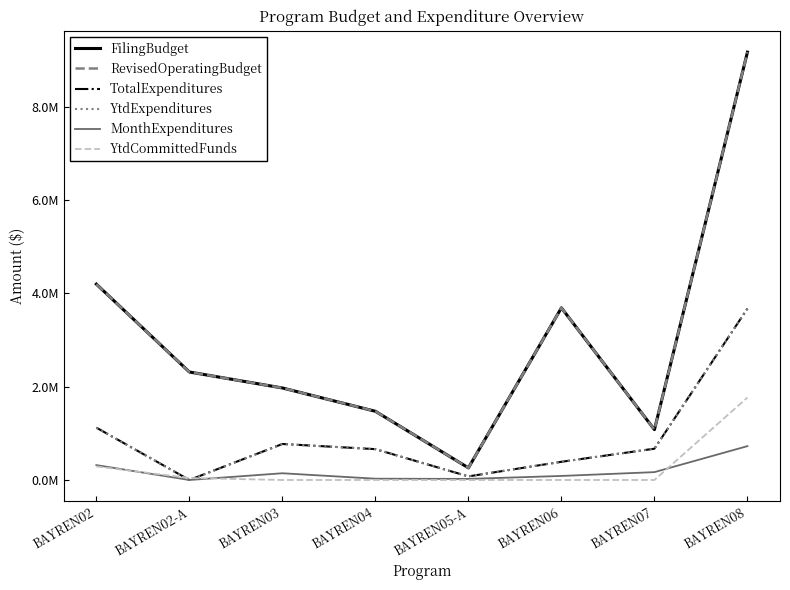

At which category is the sum across all series the highest?

BAYREN08